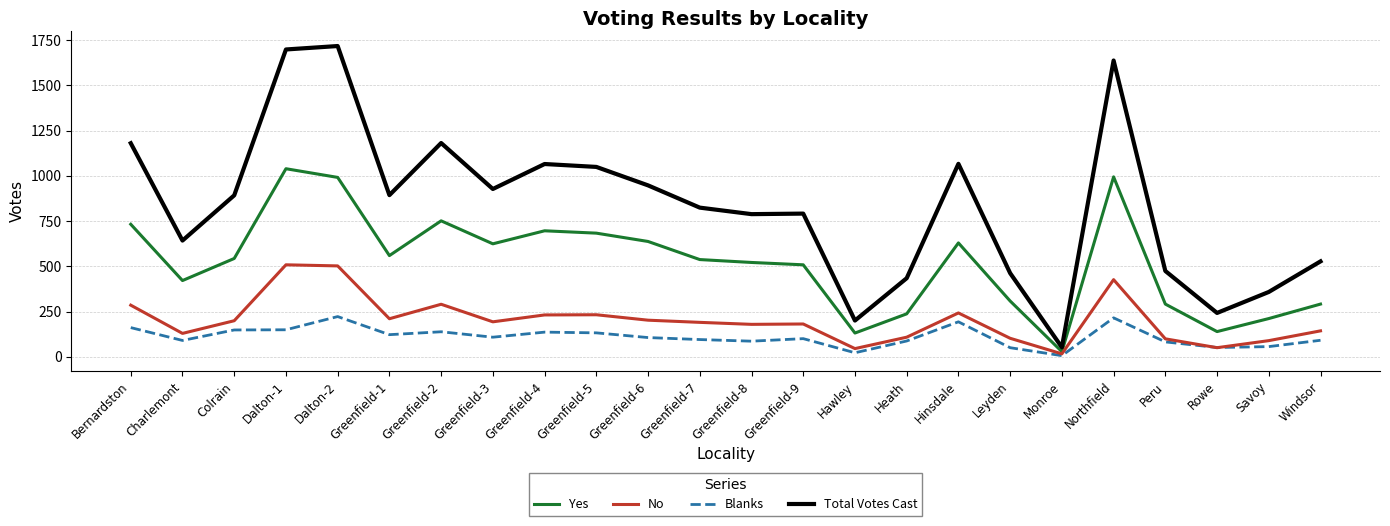

True or false: Blanks and Yes cross at least once.

False